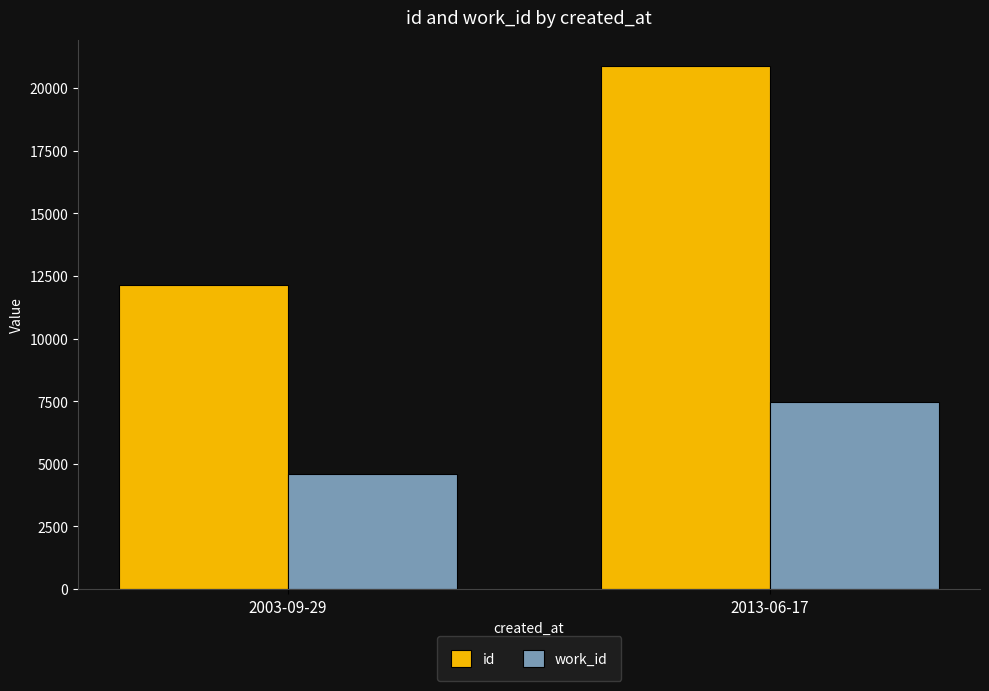

How many data points in work_id are less than 7460?

1